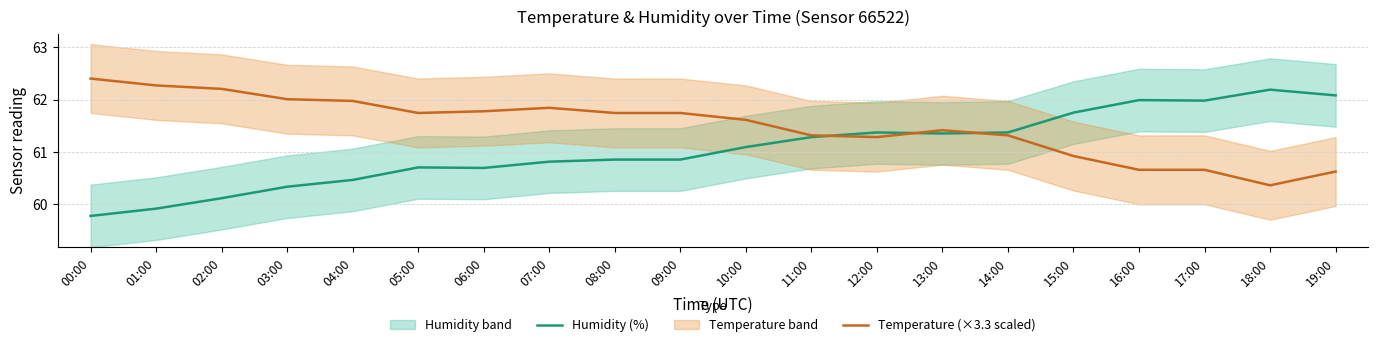

What is the highest value of the Temperature (×3.3 scaled) series?

62.4